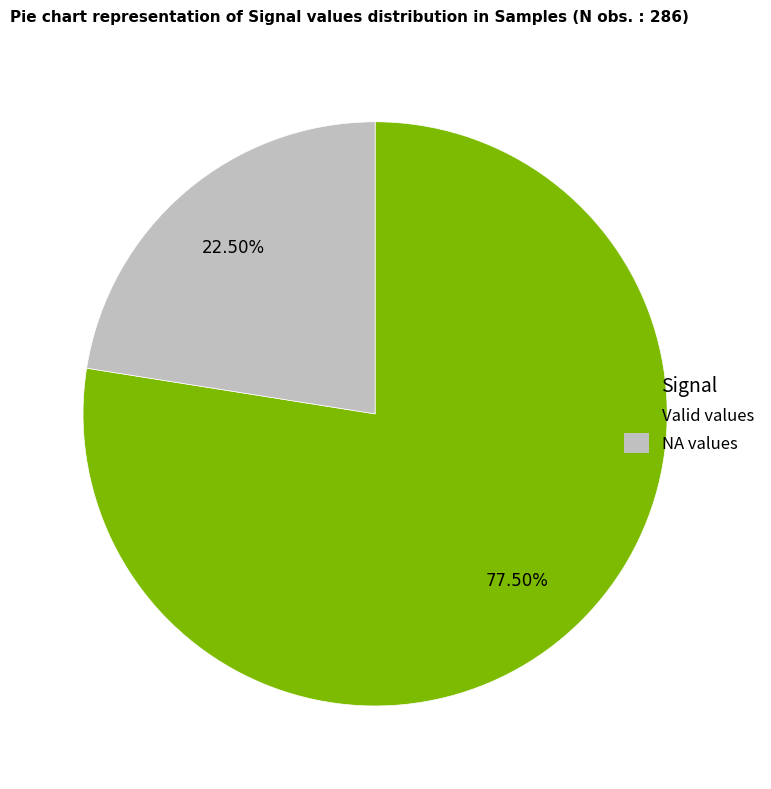

Which category accounts for the majority?

Valid values